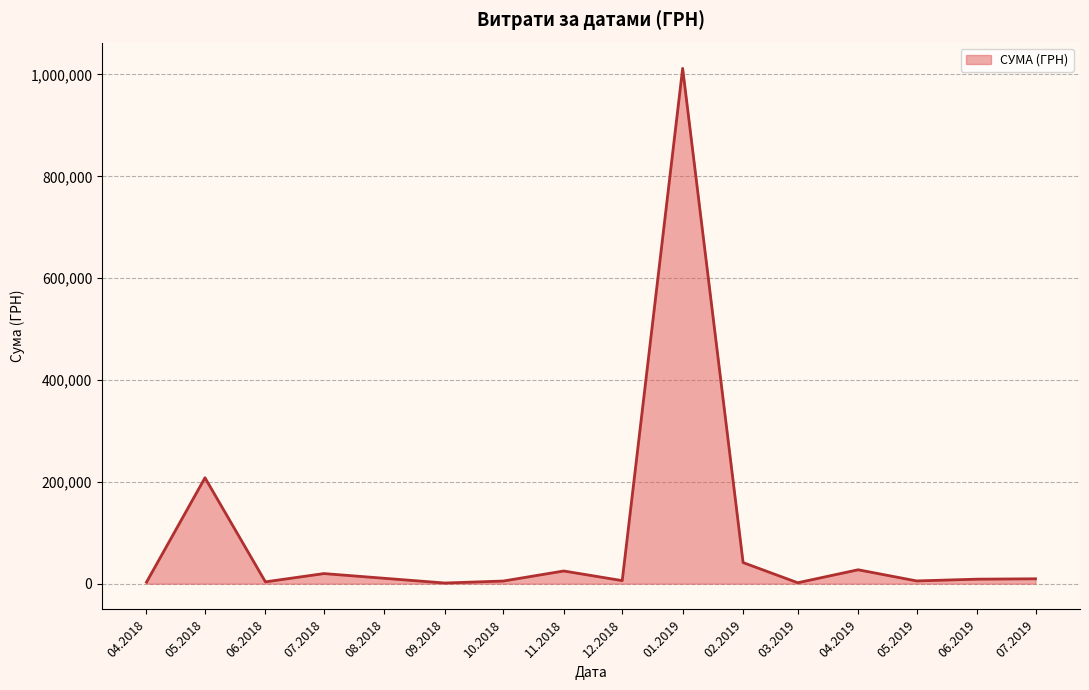

What is the change in value from 01.2019 to 02.2019?

-970436.3